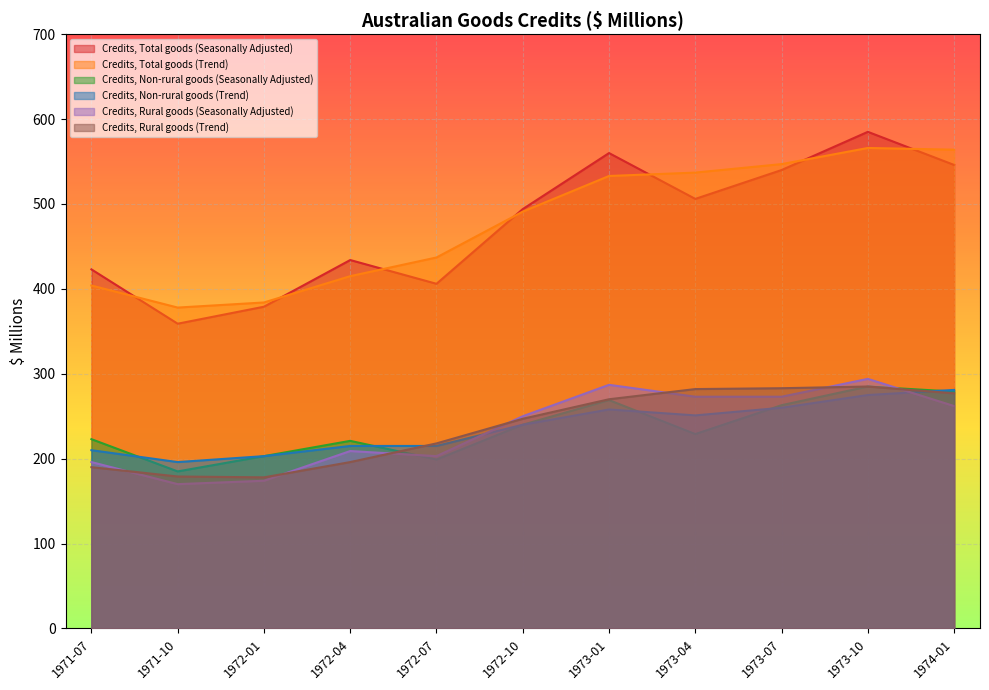

Rank the series at 1973-10 from lowest to highest value.

Credits, Non-rural goods (Trend), Credits, Non-rural goods (Seasonally Adjusted), Credits, Rural goods (Trend), Credits, Rural goods (Seasonally Adjusted), Credits, Total goods (Trend), Credits, Total goods (Seasonally Adjusted)